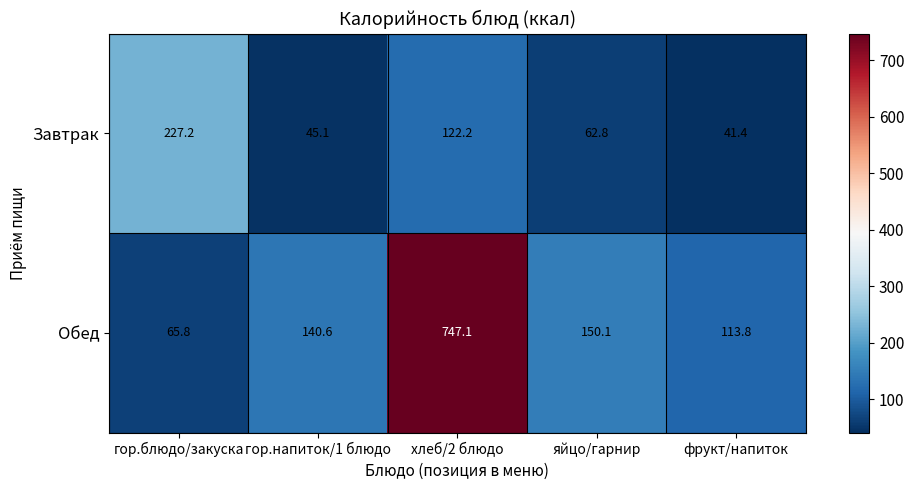

Count the number of categories in the chart.

5